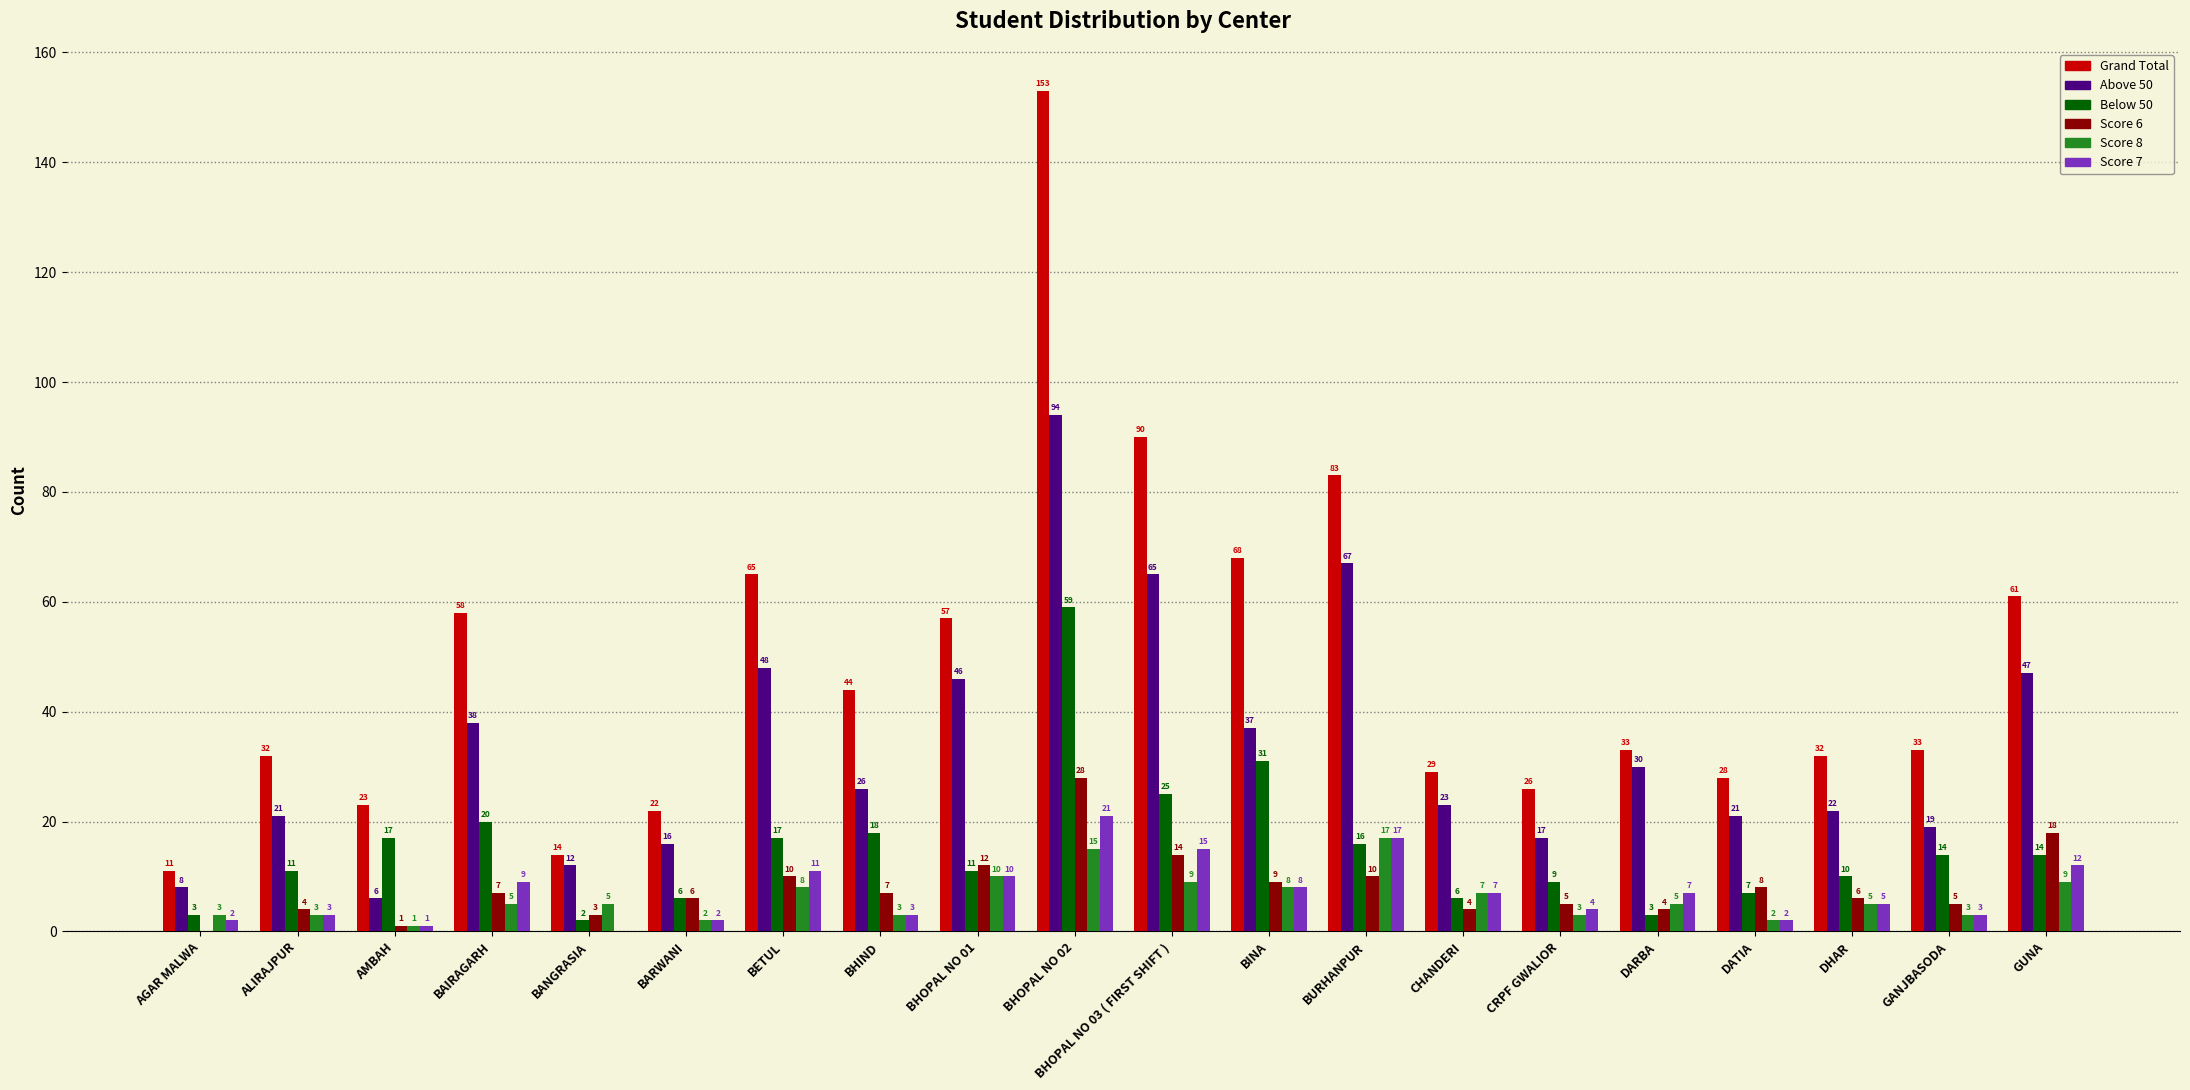

What is the sum of all Score 6 values?

161